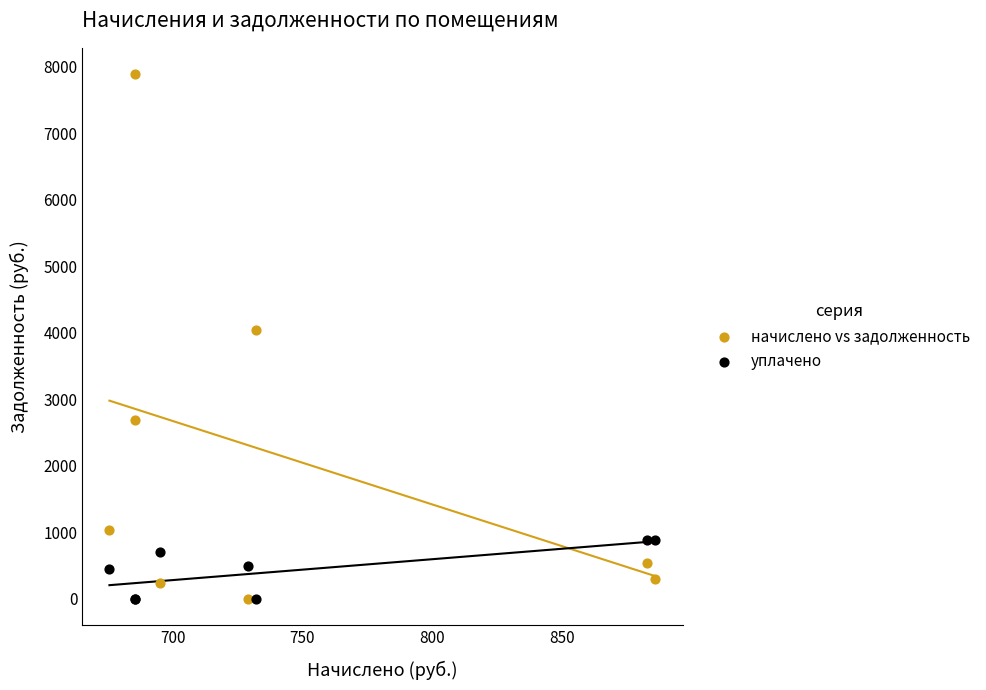

What is the X range (max minus min) for the scatter plot?

210.6